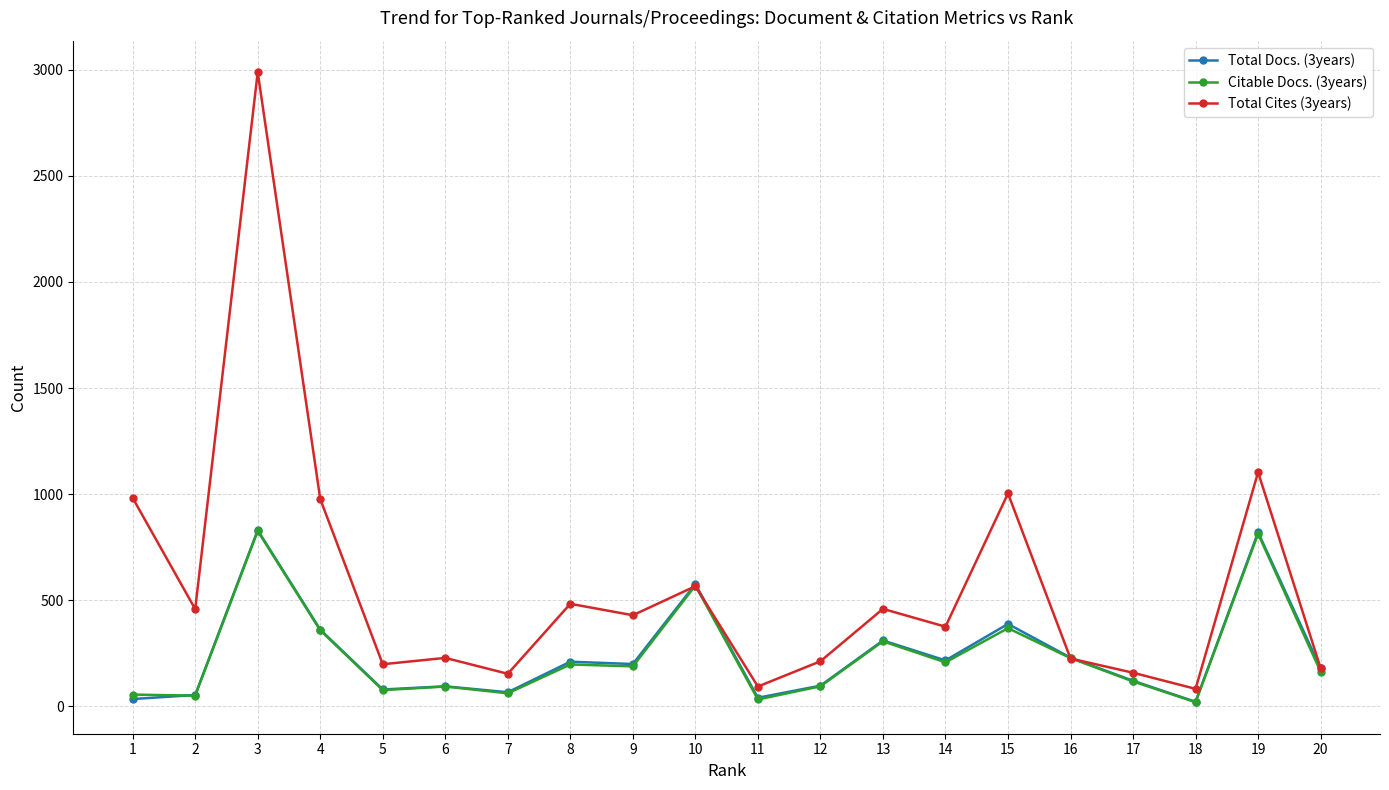

What is the greatest value displayed?

2989